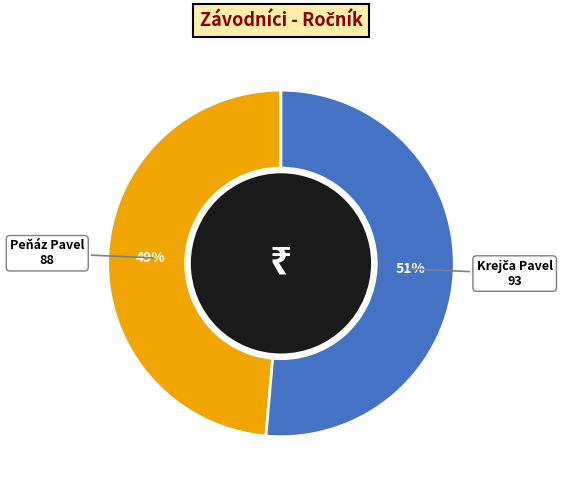

Does Peňáz Pavel represent more than half of the total?

No